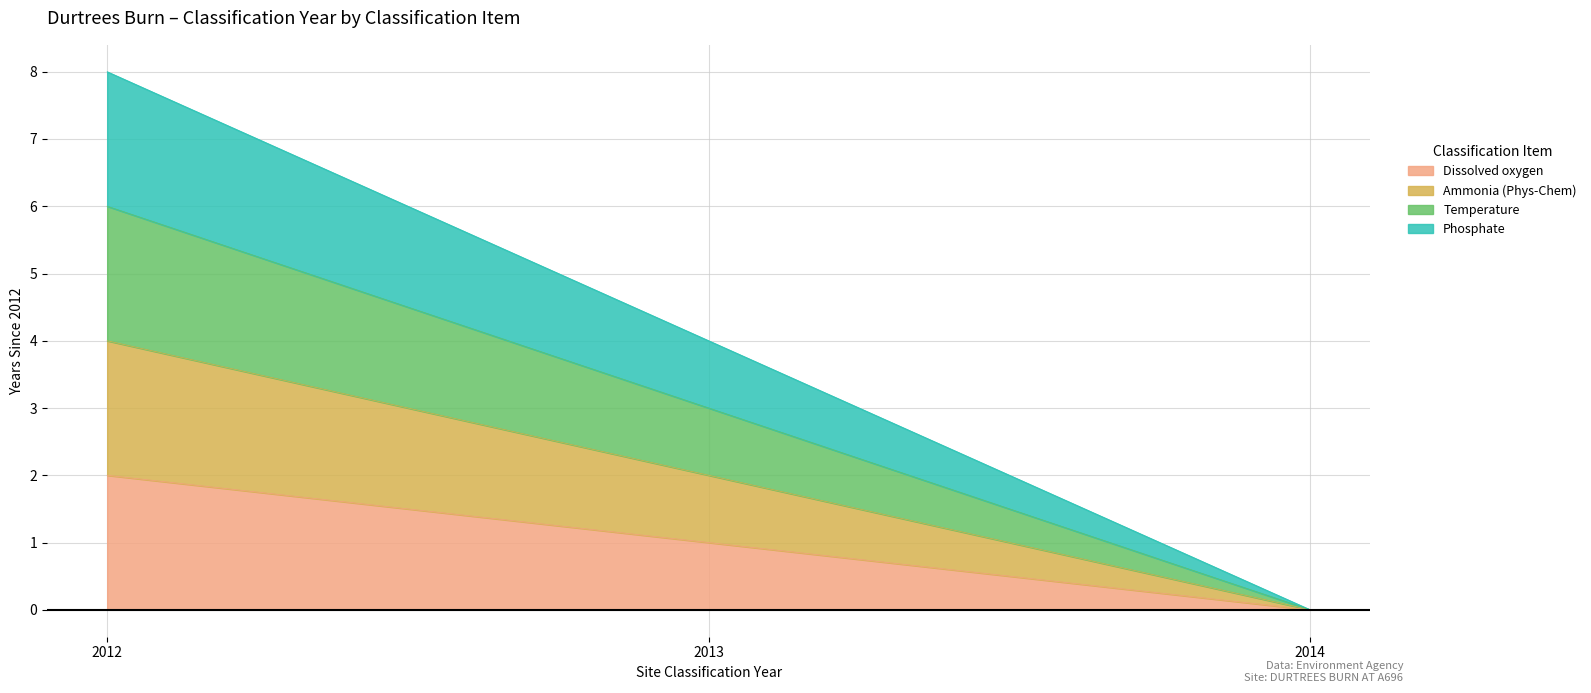

List the series in order of their peak value, lowest first.

Dissolved oxygen, Ammonia (Phys-Chem), Temperature, Phosphate